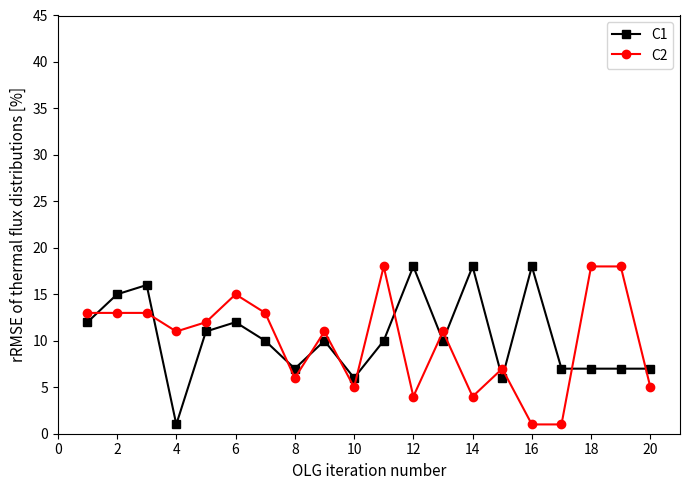

What is the difference between the maximum and second lowest values in the C2 series?

17